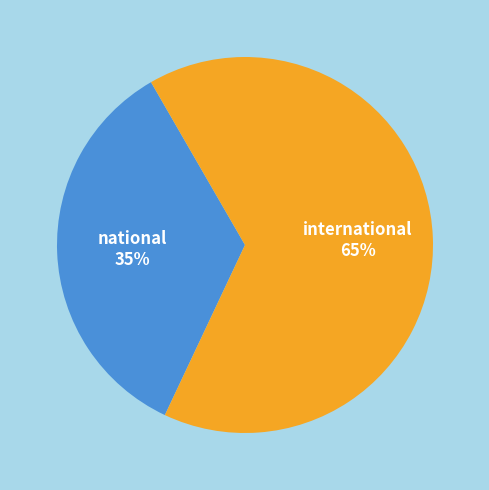

Is it true that international is 65% of the pie?

True